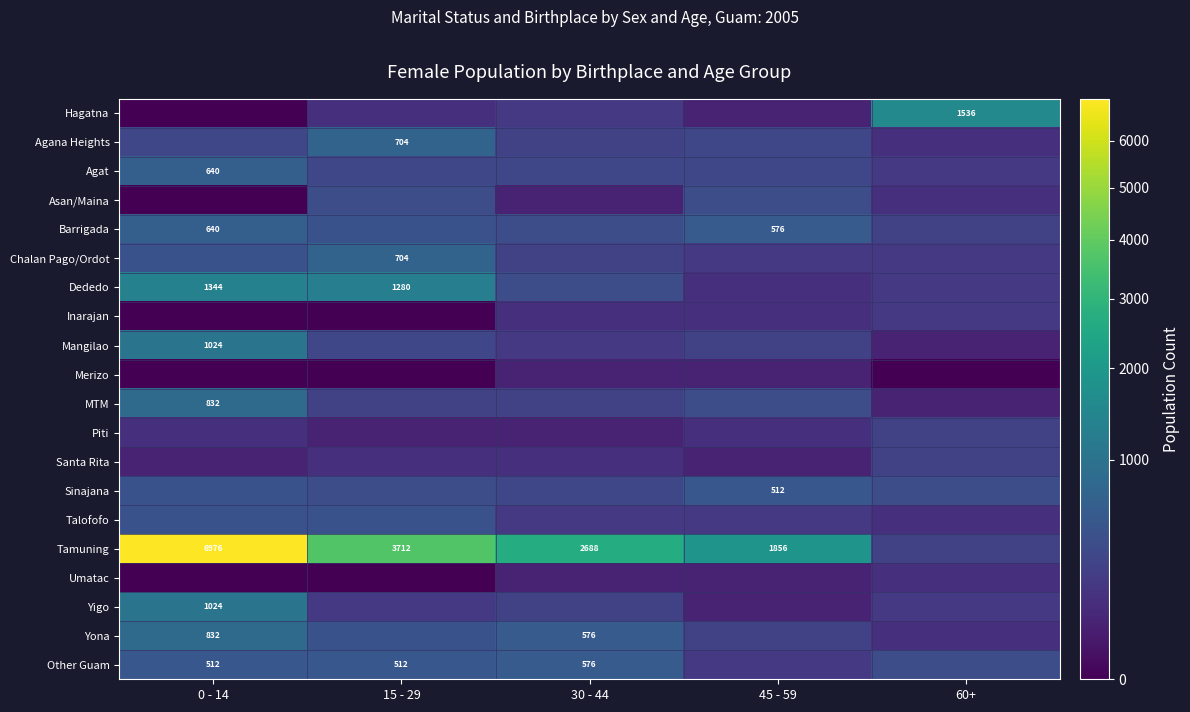

The Other Guam series shows 512 at 15 - 29. True or false?

True